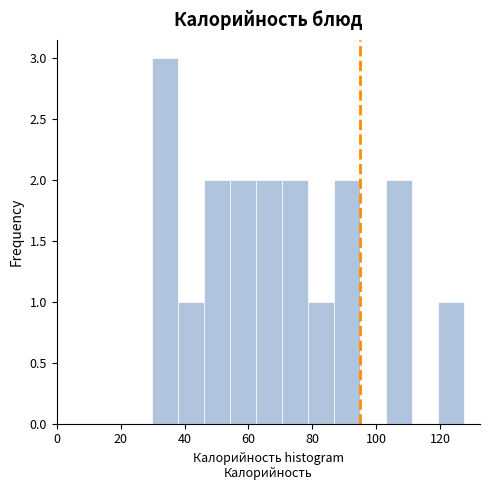

Which range on the x-axis has the tallest bar?

30 to 38